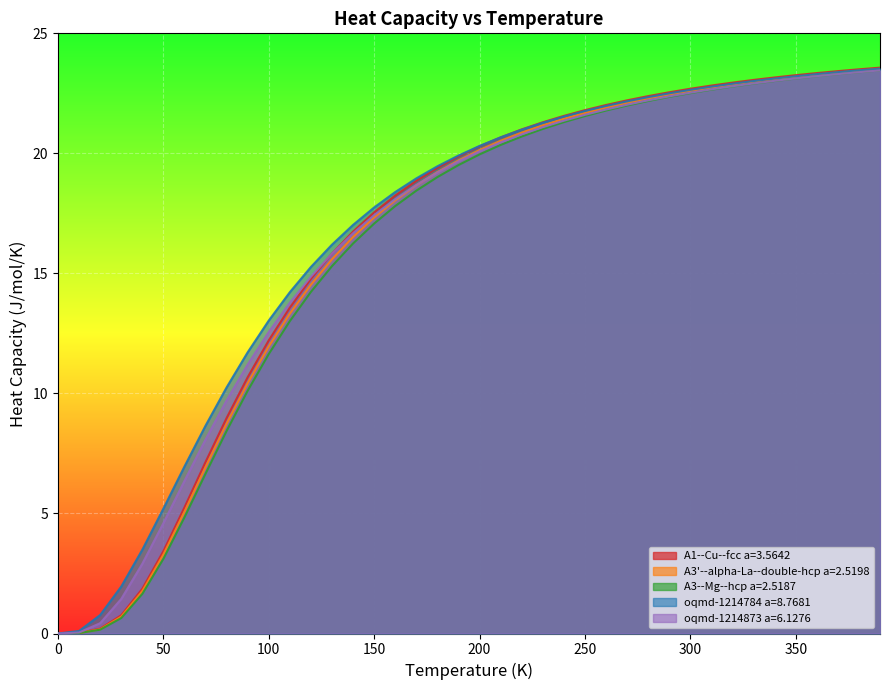

At which label does A3'--alpha-La--double-hcp a=2.5198 first exceed 20?

200